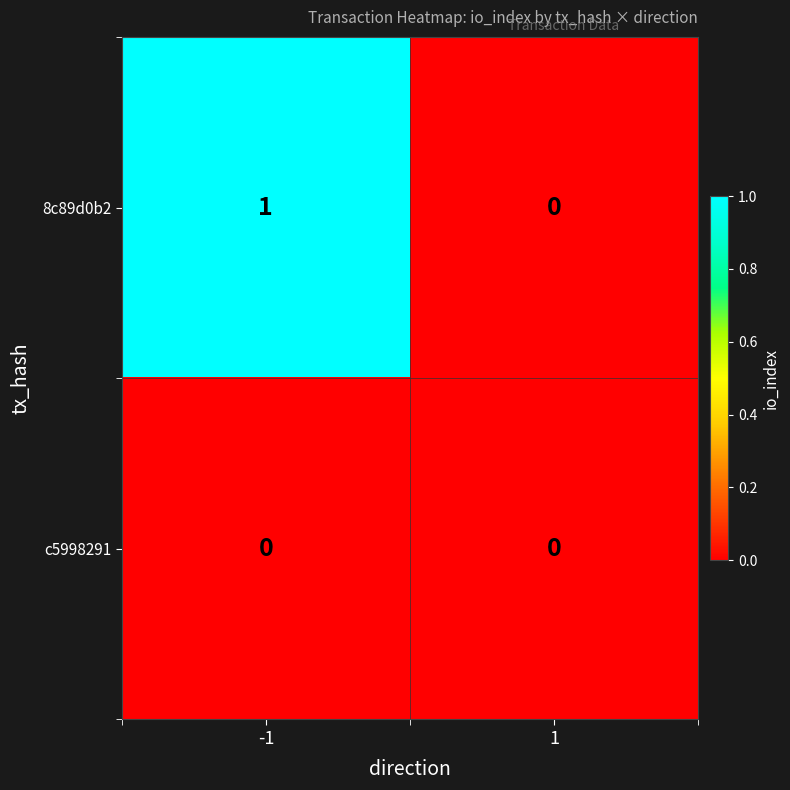

List the labels in order of 8c89d0b2 value, smallest first.

1, -1